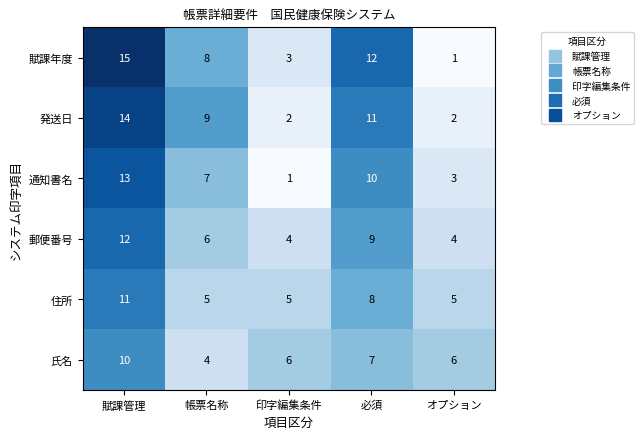

How many series are shown in this chart?

6